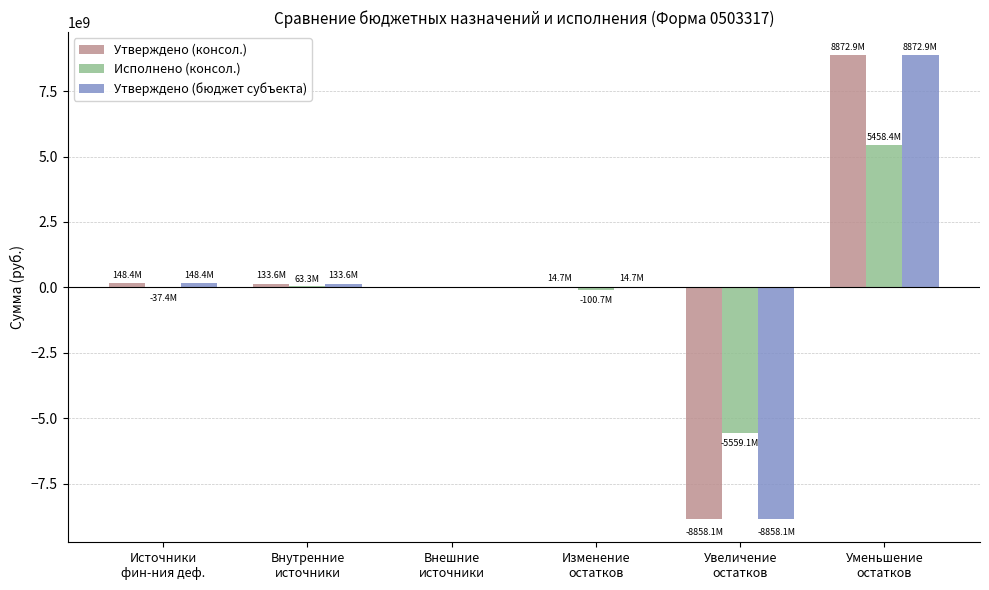

What is the sum of all Исполнено (консол.) values?

-175543574.0